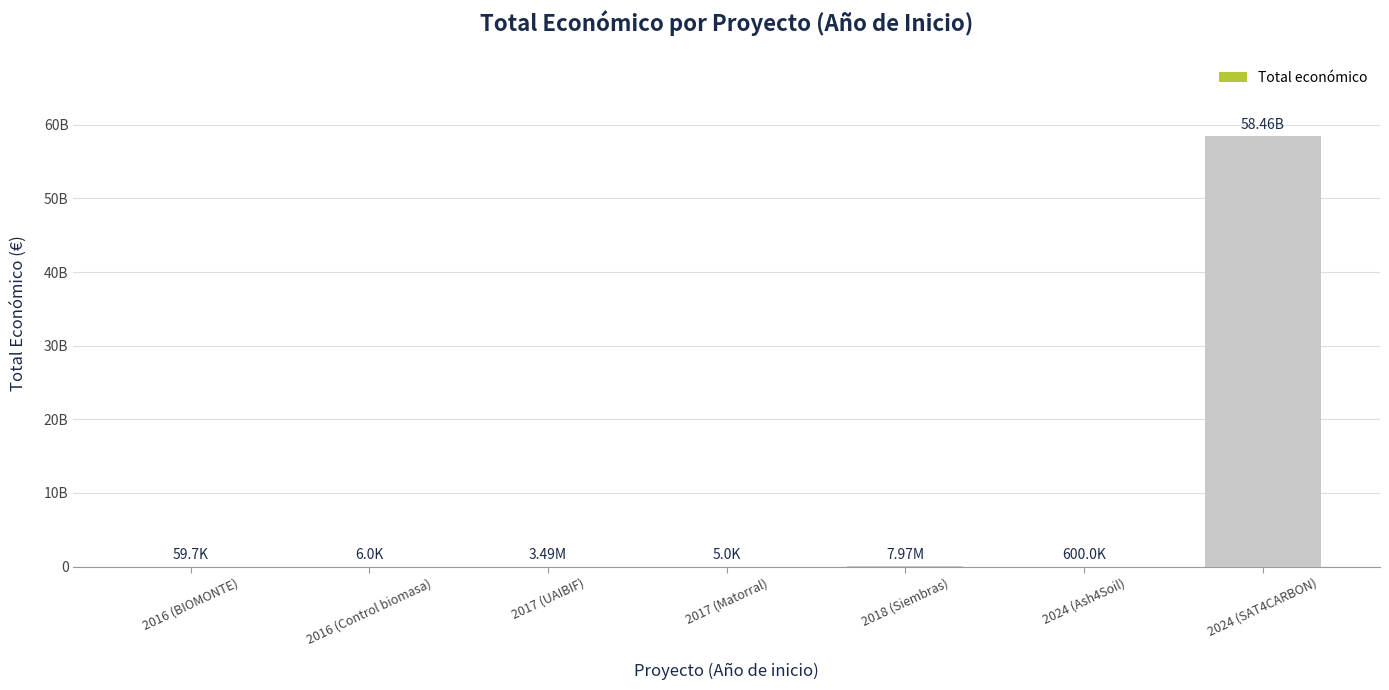

Rank the categories by value from lowest to highest.

2017 (Matorral), 2016 (Control biomasa), 2016 (BIOMONTE), 2024 (Ash4Soil), 2017 (UAIBIF), 2018 (Siembras), 2024 (SAT4CARBON)